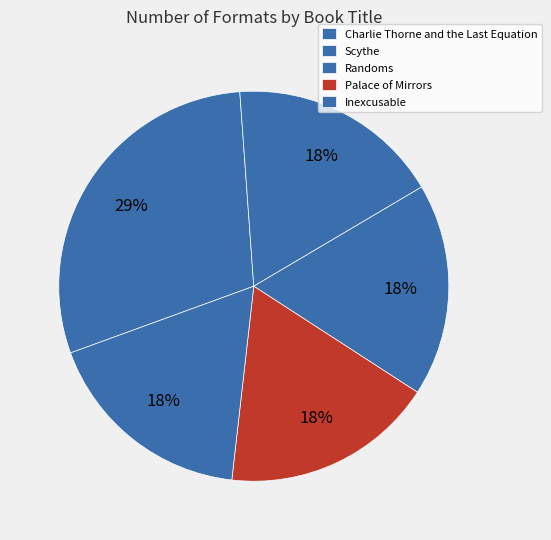

To the nearest percent, what is the difference between the largest and smallest slice percentages?

12%